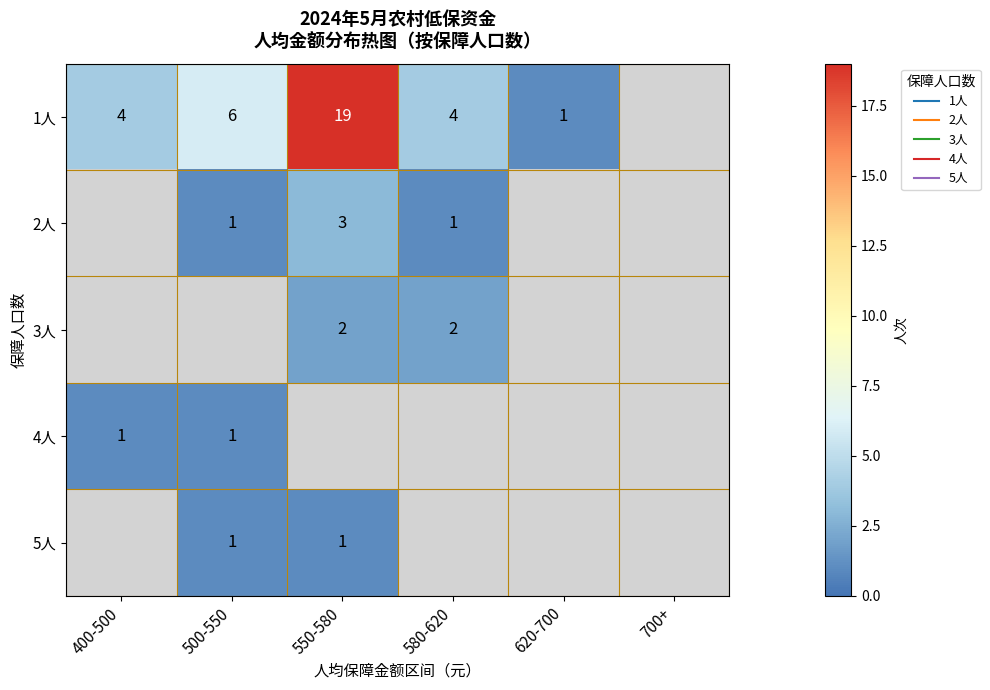

At which category is the sum across all series the highest?

550-580